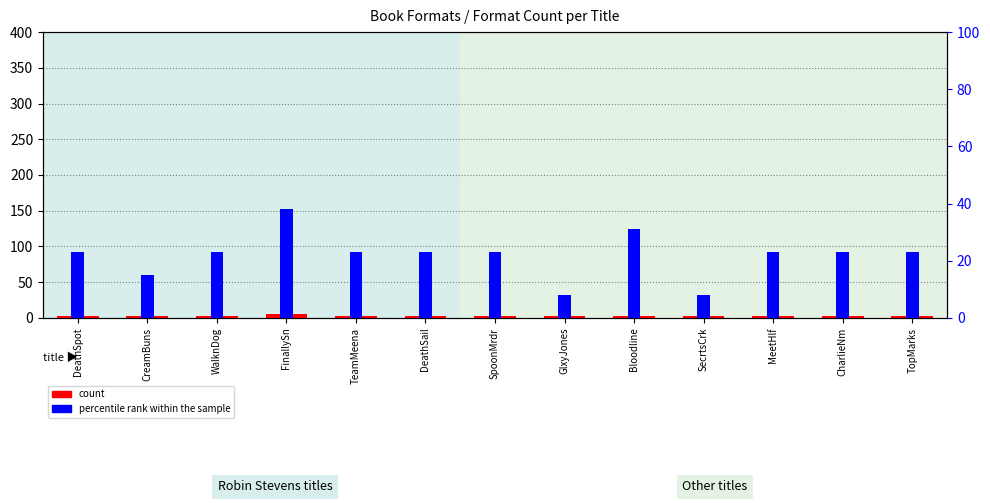

Where is count nearest to the value 4?

DeathSpot